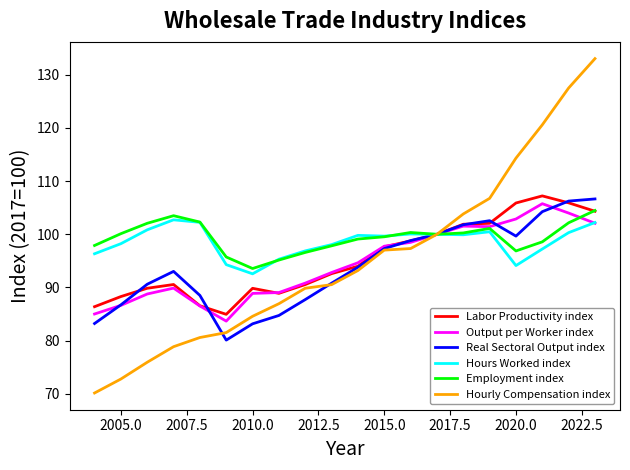

Is it true that Hourly Compensation index equals 159.5 at 2025.0?

False